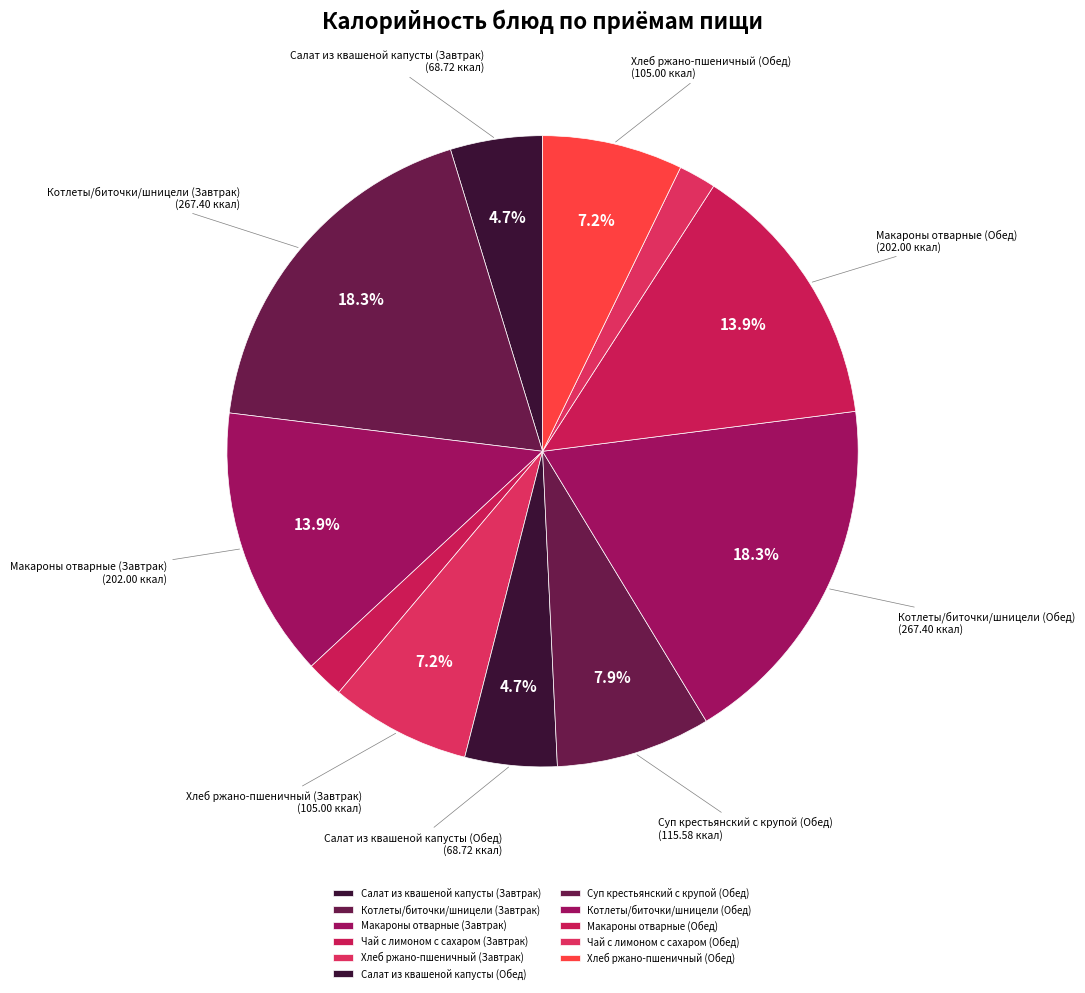

What is the ratio of the value at Хлеб ржано-пшеничный (Обед) to the value at Чай с лимоном с сахаром (Обед)?

3.8